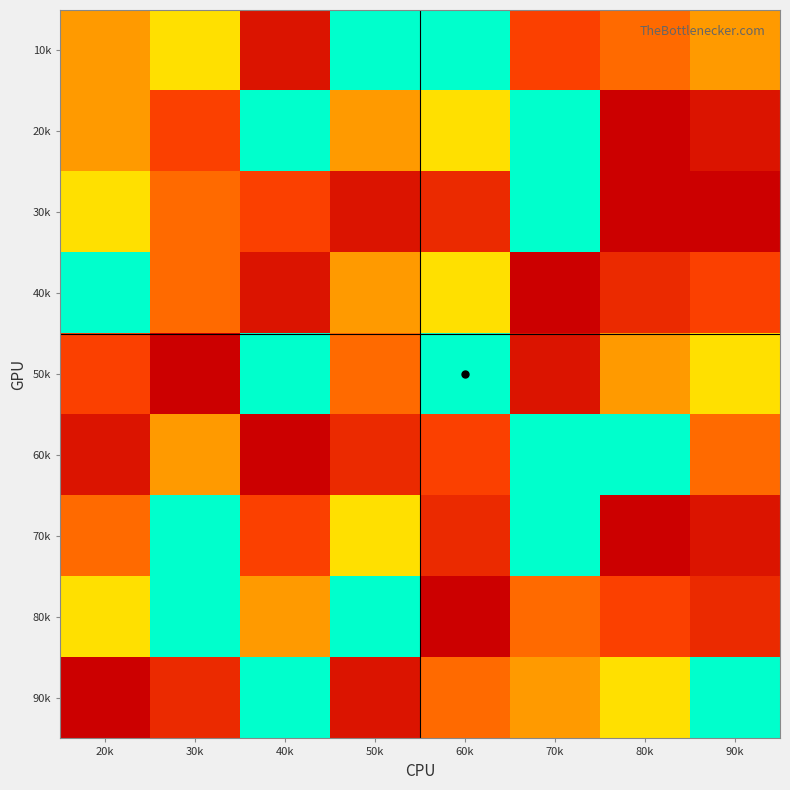

At how many categories does at least one series exceed 6?

8